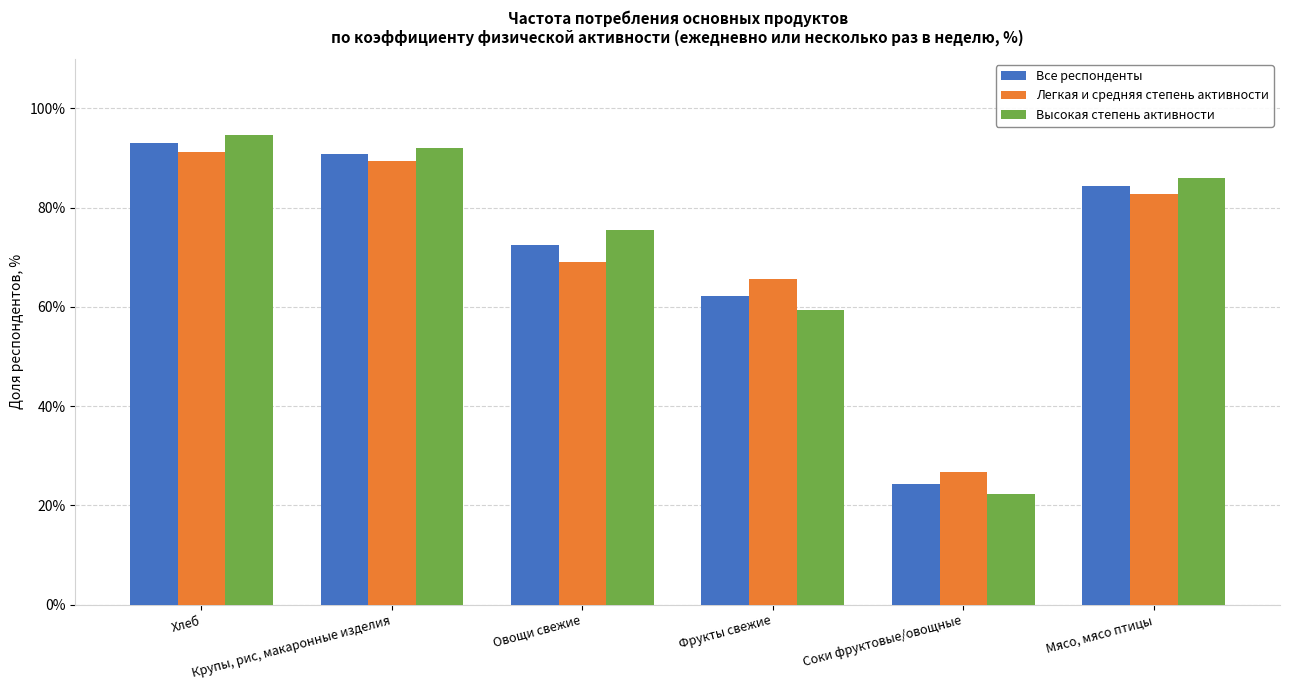

At Соки фруктовые/овощные, list the series in order from smallest to largest.

Высокая степень активности, Все респонденты, Легкая и средняя степень активности